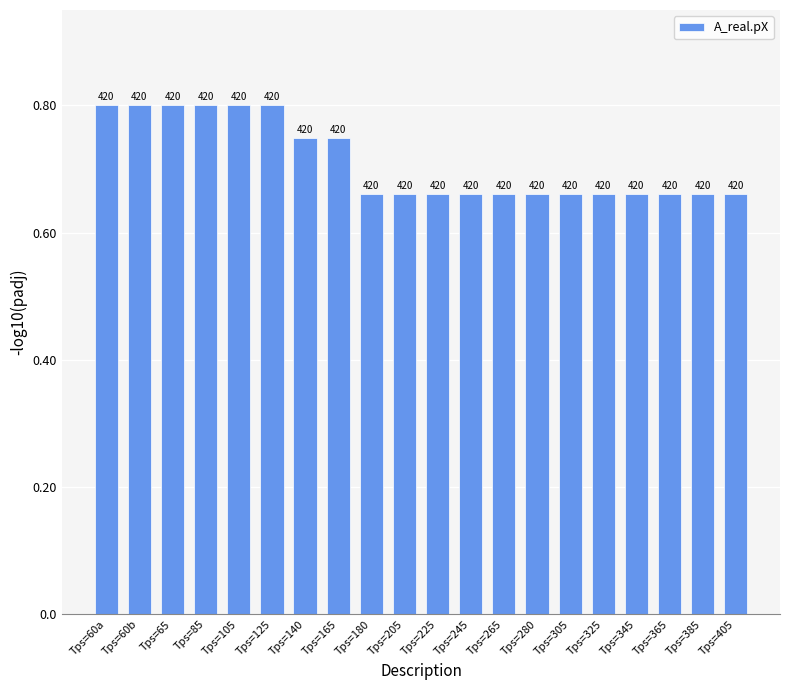

What position from the right is Tps=165?

13